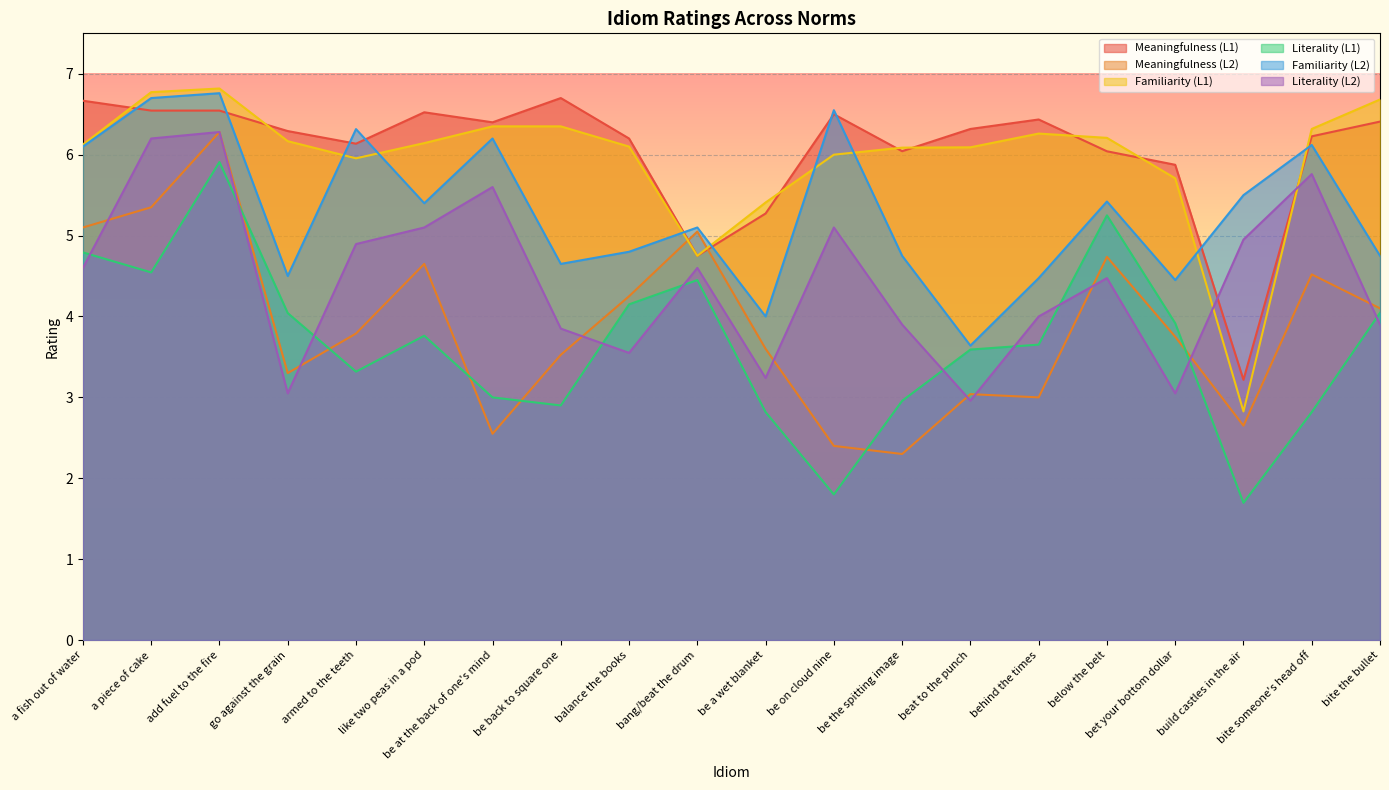

The value of Meaningfulness (L2) at be back to square one is 3.5. True or false?

True